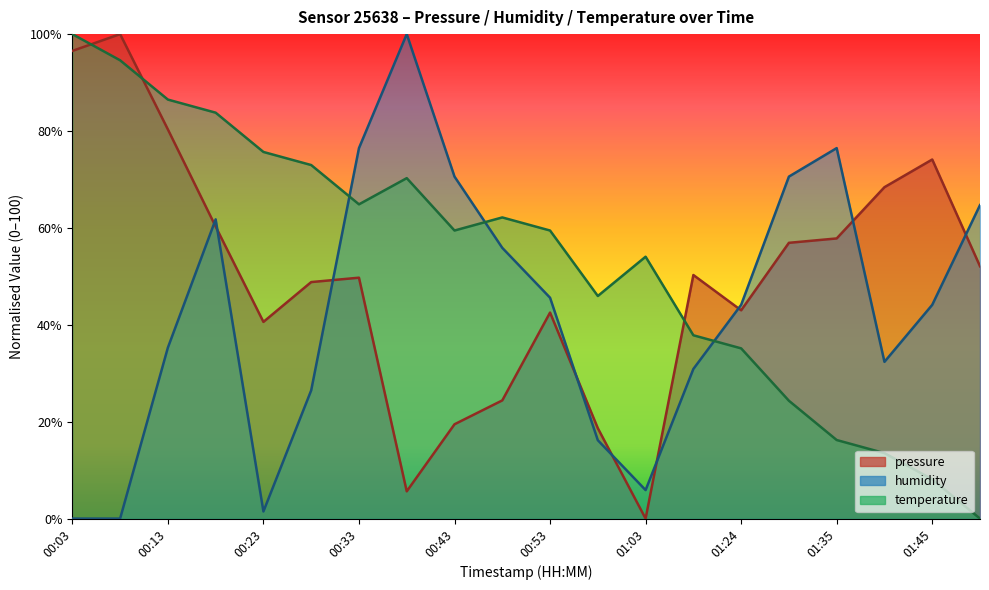

Reading left to right, list all the values displayed in this chart.

pressure: 00:03=96.5	00:08=100.0	00:13=80.3	00:18=60.3	00:23=40.6	00:28=48.8	00:33=49.7	00:38=5.6	00:43=19.5	00:48=24.4	00:53=42.5	00:58=18.7	01:03=0.0	01:19=50.3	01:24=43.0	01:29=56.9	01:35=57.8	01:40=68.4	01:45=74.1	01:50=52.1
humidity: 00:03=0.0	00:08=0.0	00:13=35.3	00:18=61.8	00:23=1.5	00:28=26.5	00:33=76.5	00:38=100.0	00:43=70.6	00:48=55.9	00:53=45.6	00:58=16.2	01:03=5.9	01:19=30.9	01:24=44.1	01:29=70.6	01:35=76.5	01:40=32.4	01:45=44.1	01:50=64.7
temperature: 00:03=100.0	00:08=94.6	00:13=86.5	00:18=83.8	00:23=75.7	00:28=73.0	00:33=64.9	00:38=70.3	00:43=59.5	00:48=62.2	00:53=59.5	00:58=45.9	01:03=54.1	01:19=37.8	01:24=35.1	01:29=24.3	01:35=16.2	01:40=13.5	01:45=8.1	01:50=0.0